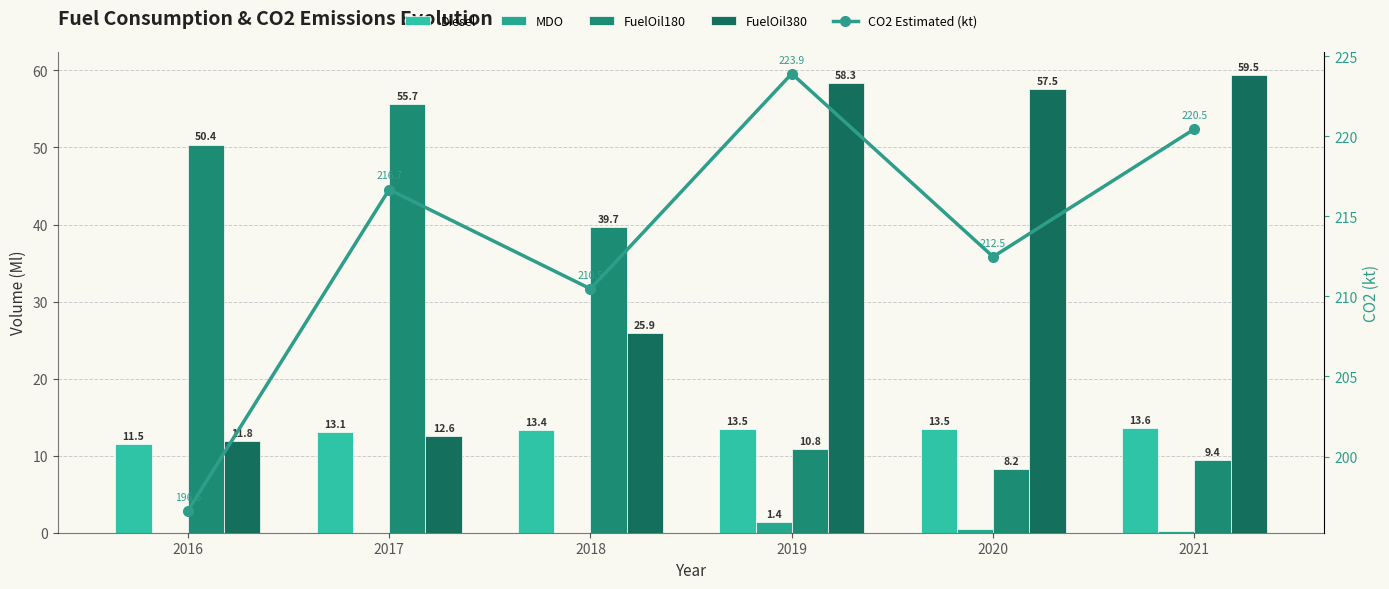

What is the spread (max minus min) of values at 2017?

216.7